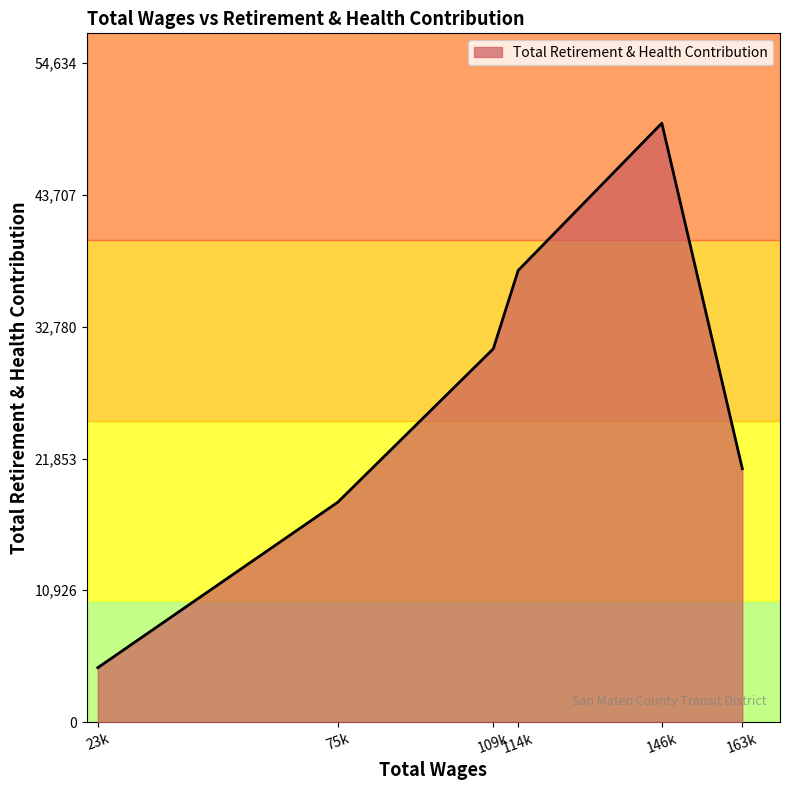

How many values are below 30954?

3